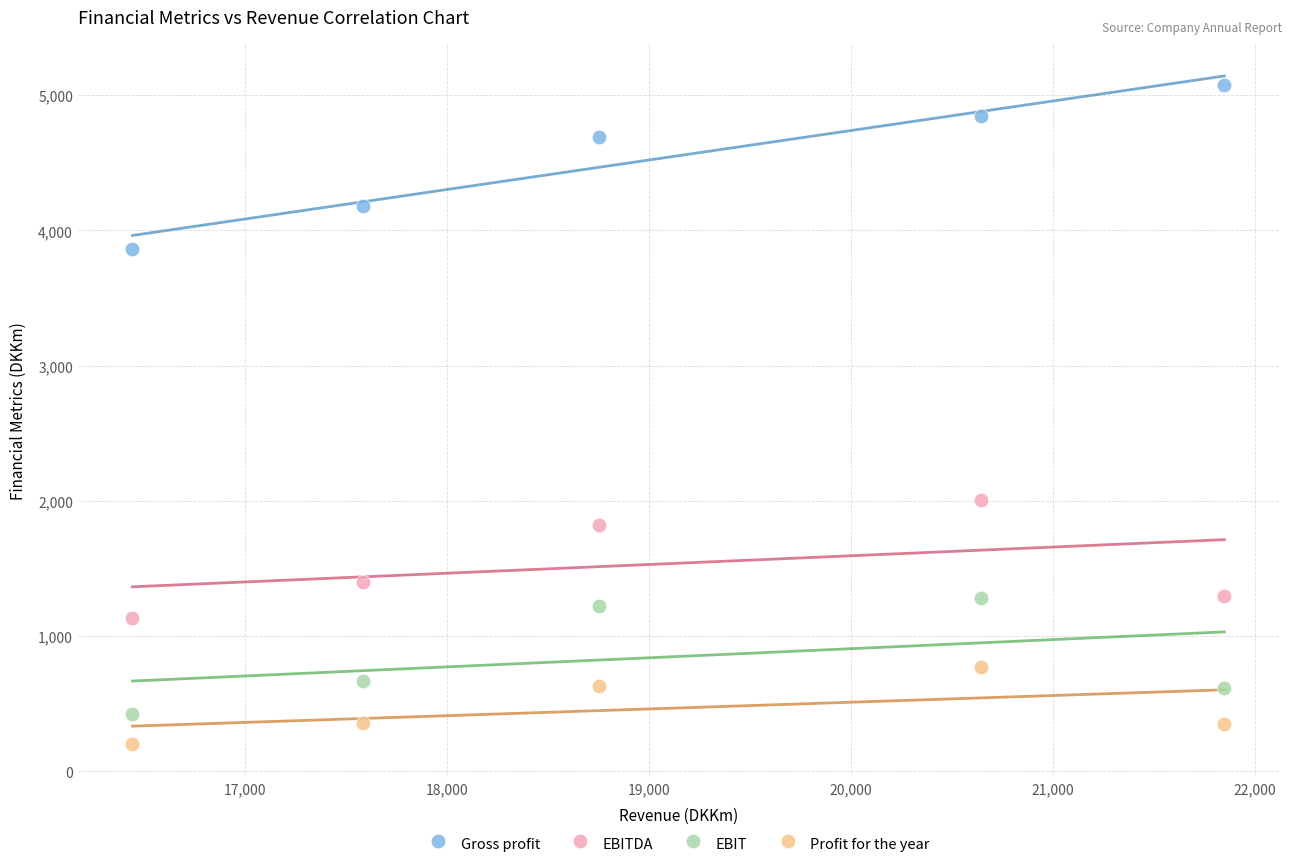

Which series has the widest spread of Y values?

Gross profit